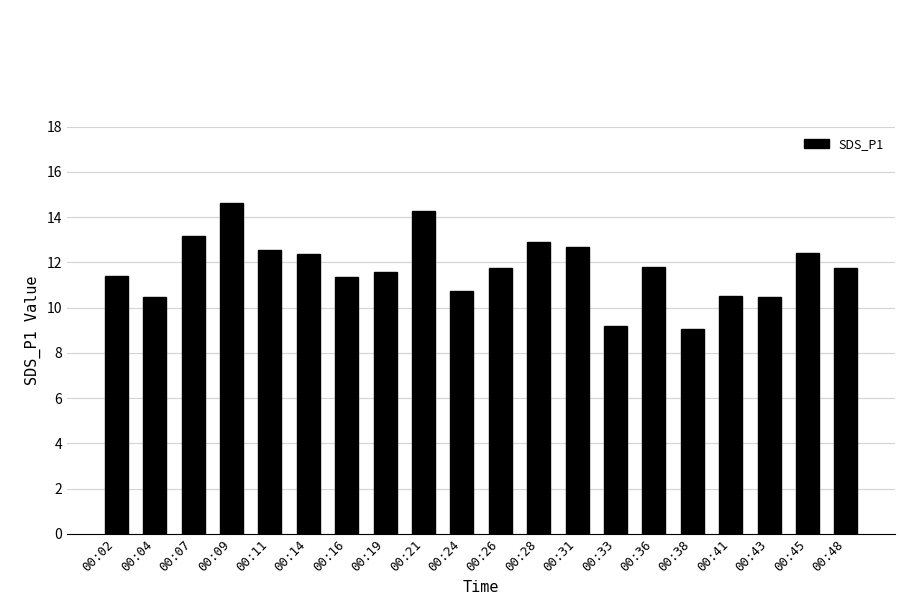

What is the difference between the maximum and minimum values?

5.6